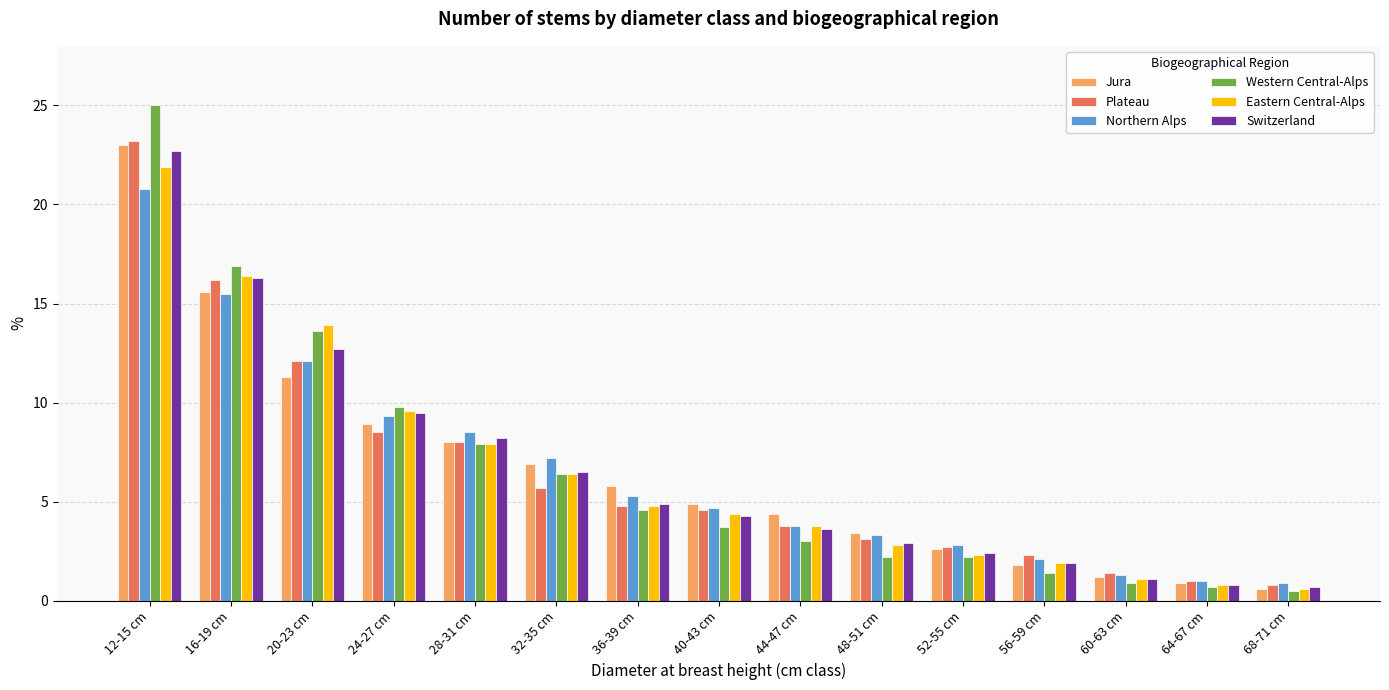

Is it true that Western Central-Alps equals 3.2 at 24-27 cm?

False